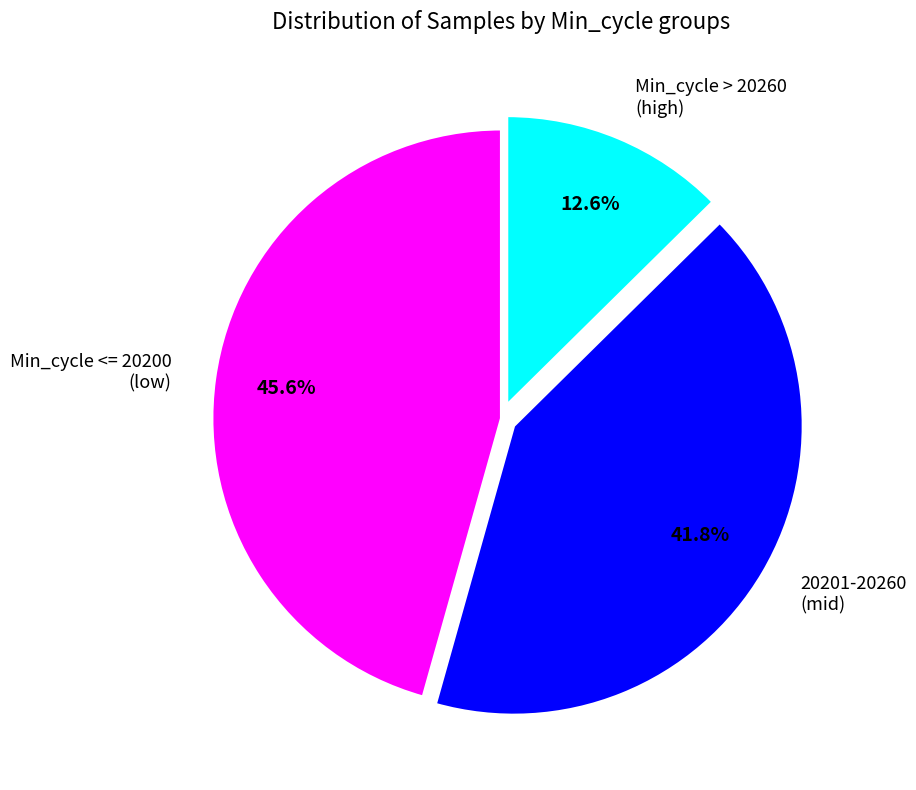

How many segments does this pie chart have?

3